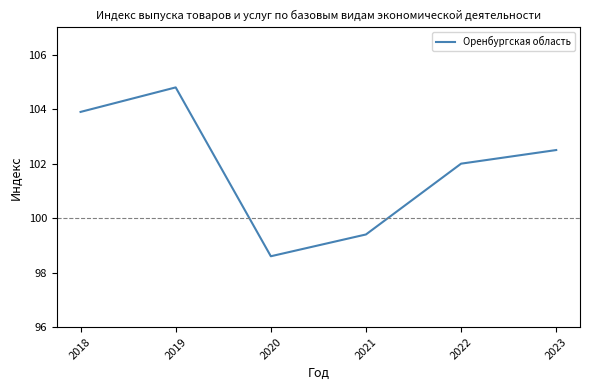

What is the difference between the maximum and minimum values?

6.2